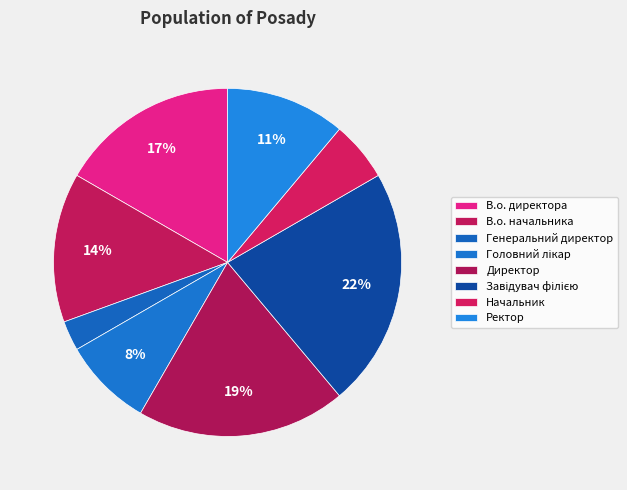

To the nearest percent, what portion does Начальник represent?

6%